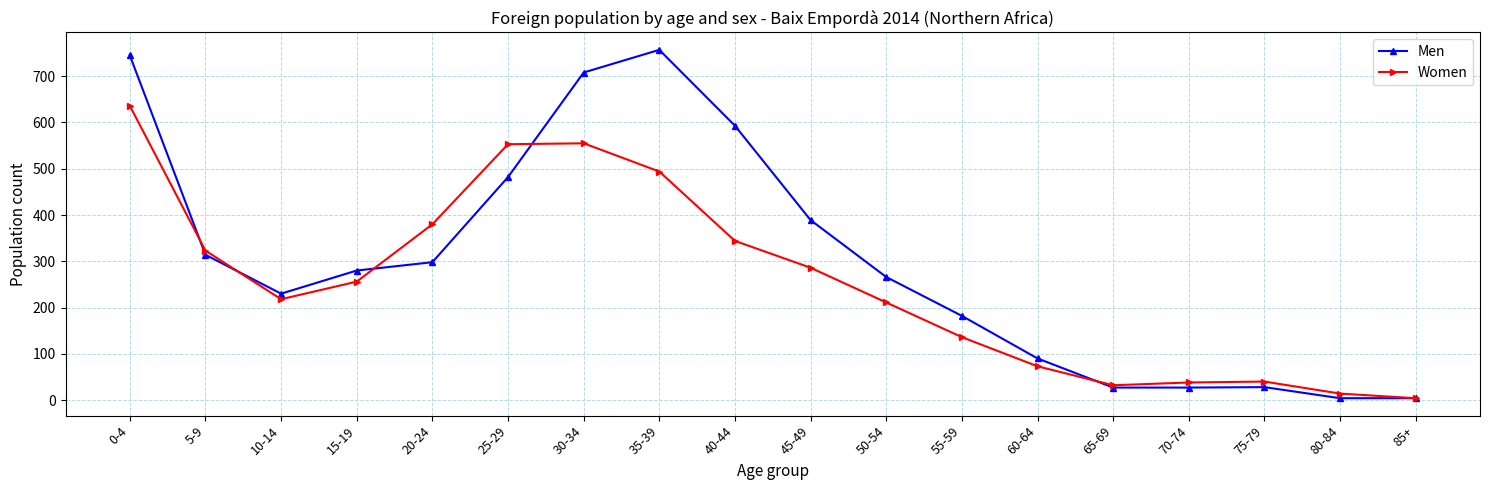

At which category is the sum across all series the highest?

0-4